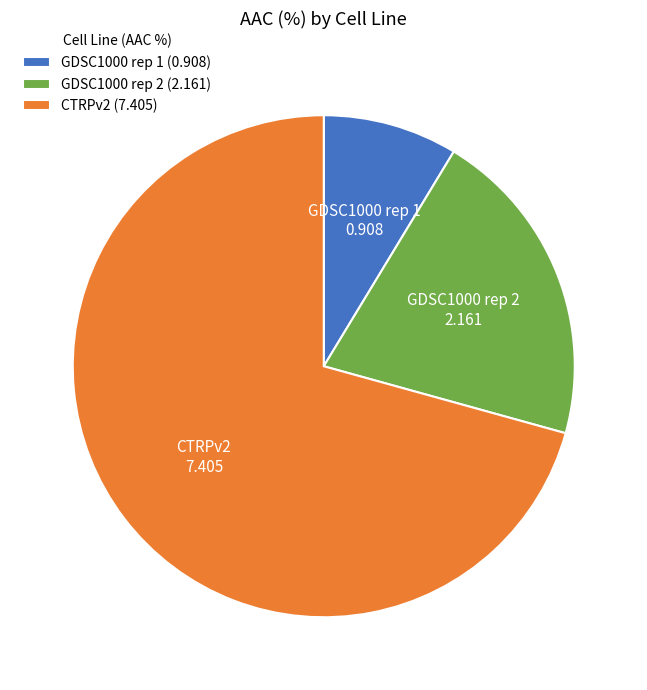

True or false: GDSC1000 rep 1 accounts for 9% of the total.

True